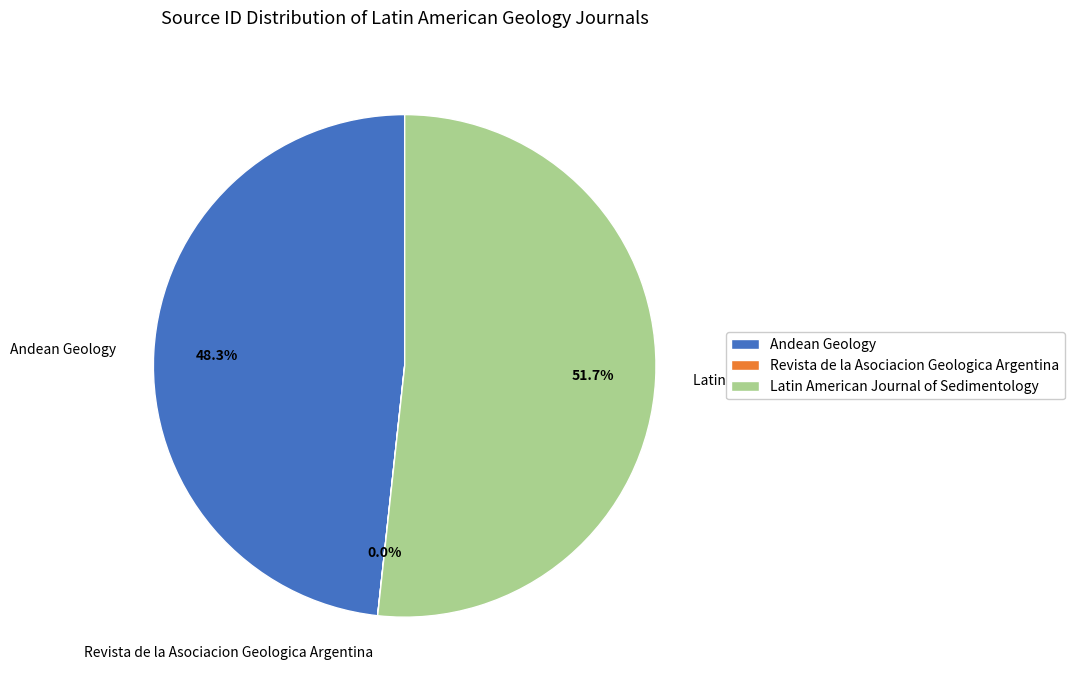

Approximately how many times larger is the value at Andean Geology compared to Latin American Journal of Sedimentology?

0.9